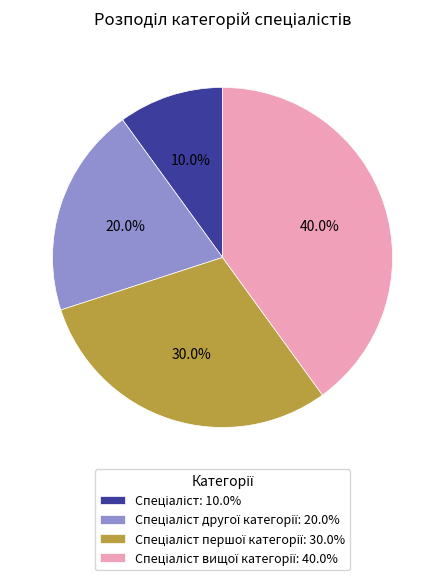

Is there any slice that represents more than half of the pie?

No